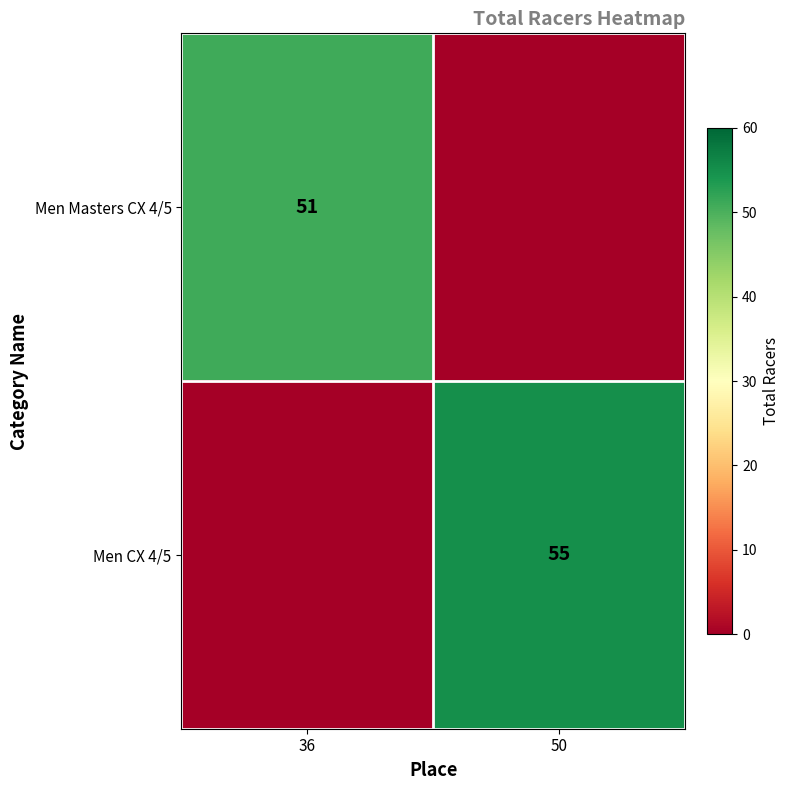

Which category has the highest value across all series?

50